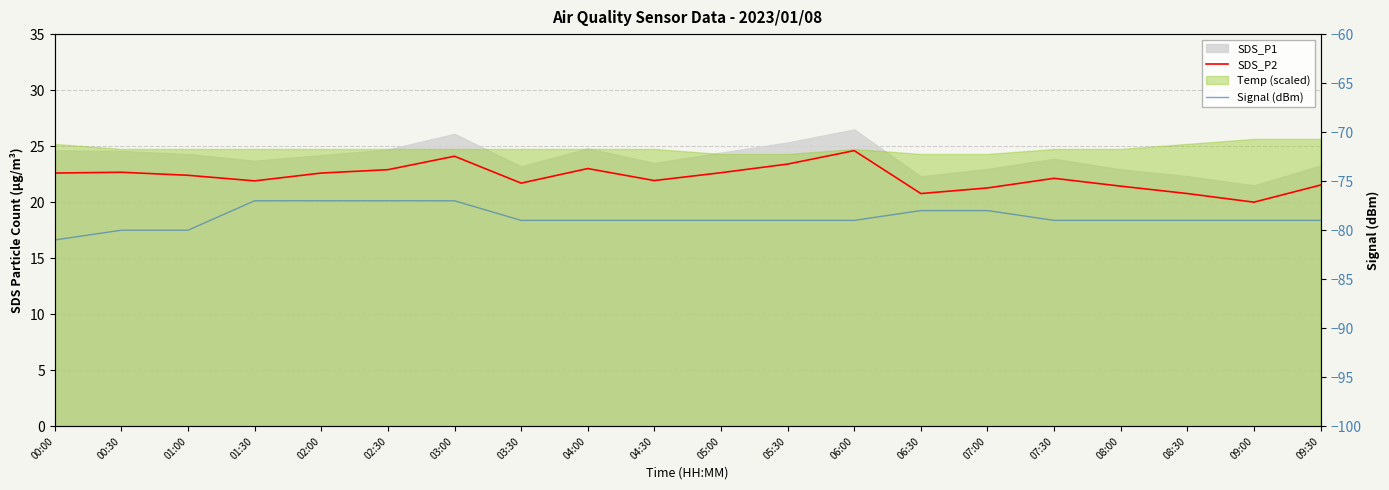

The value of SDS_P2 at 03:30 is 21.7. True or false?

True